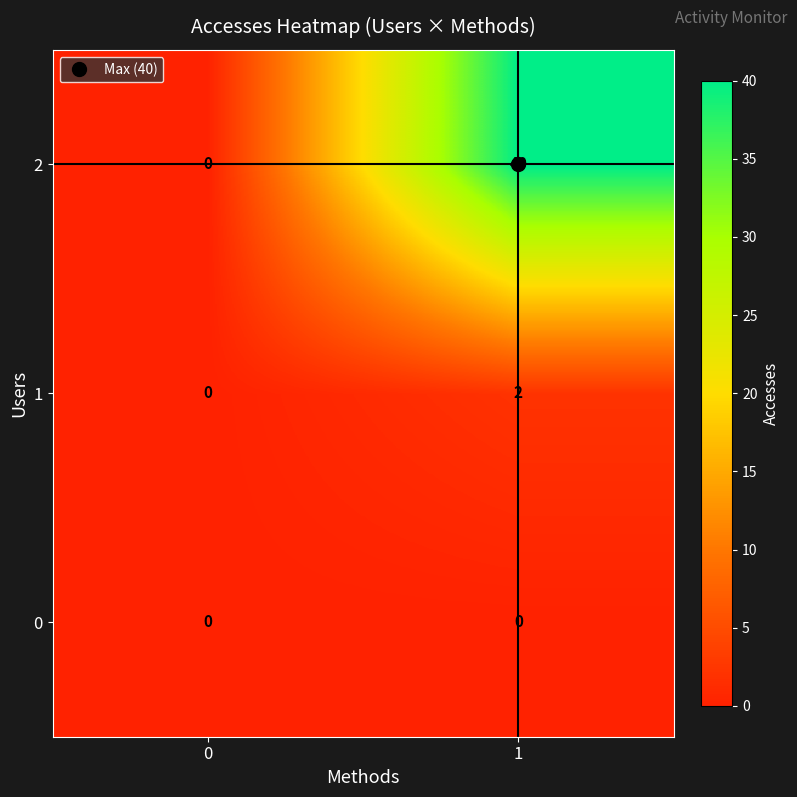

Which series has the largest total across all categories?

2